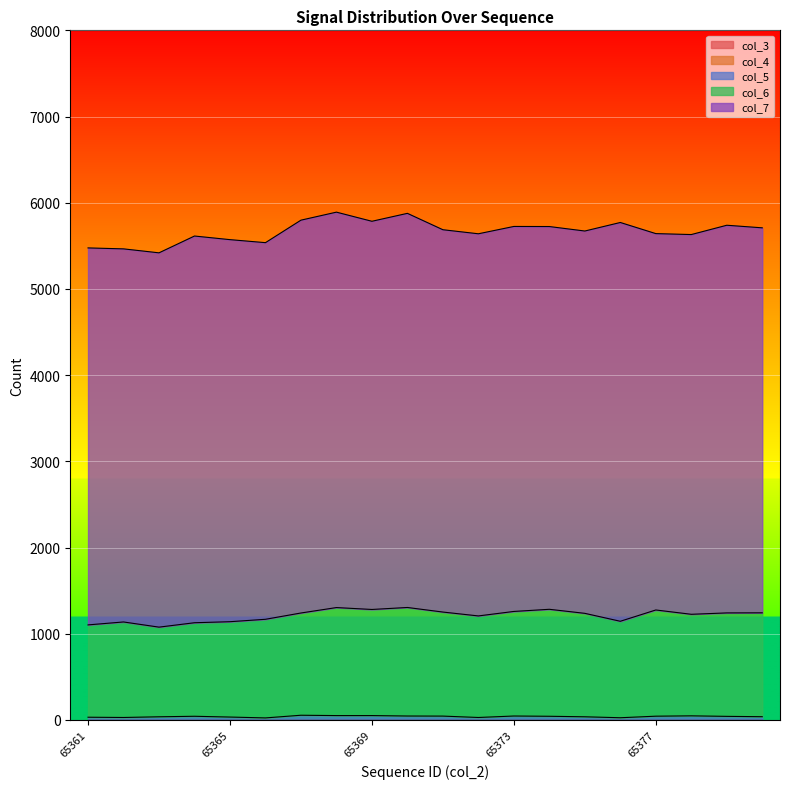

At which label does col_3 reach its peak?

65361